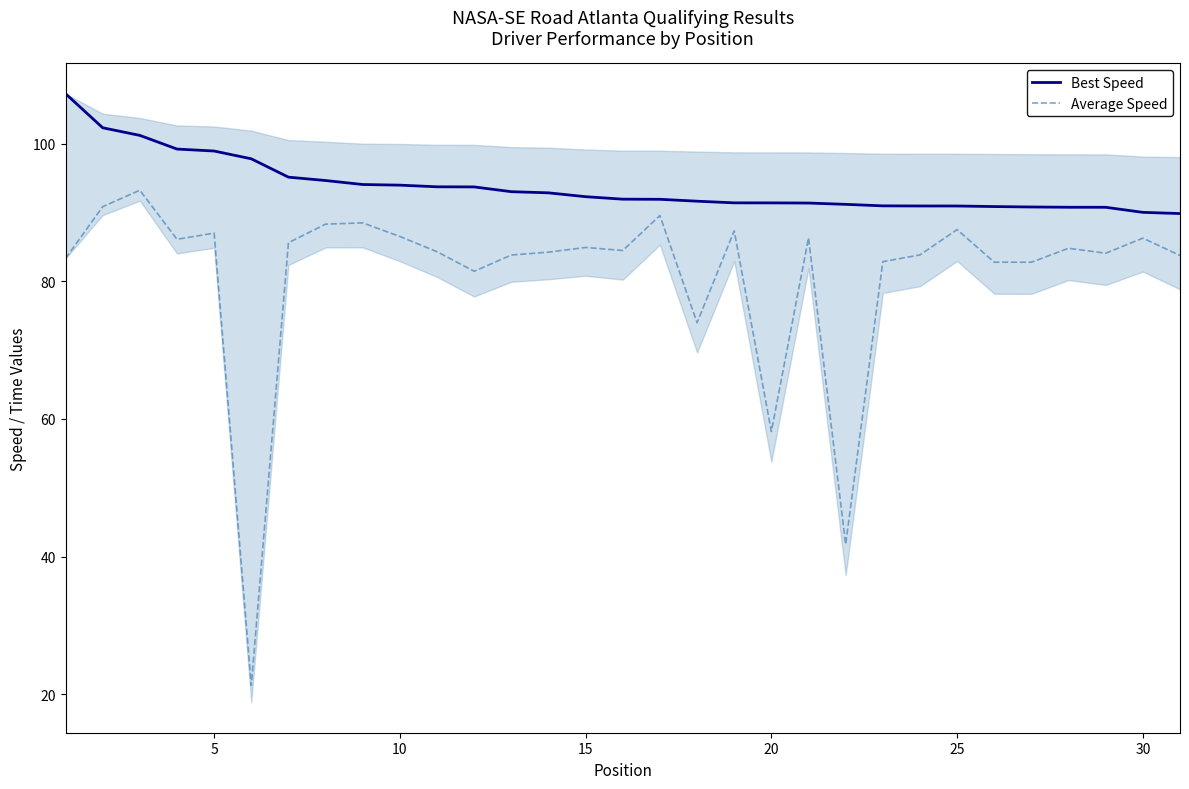

What is the minimum value shown in the chart?

21.3